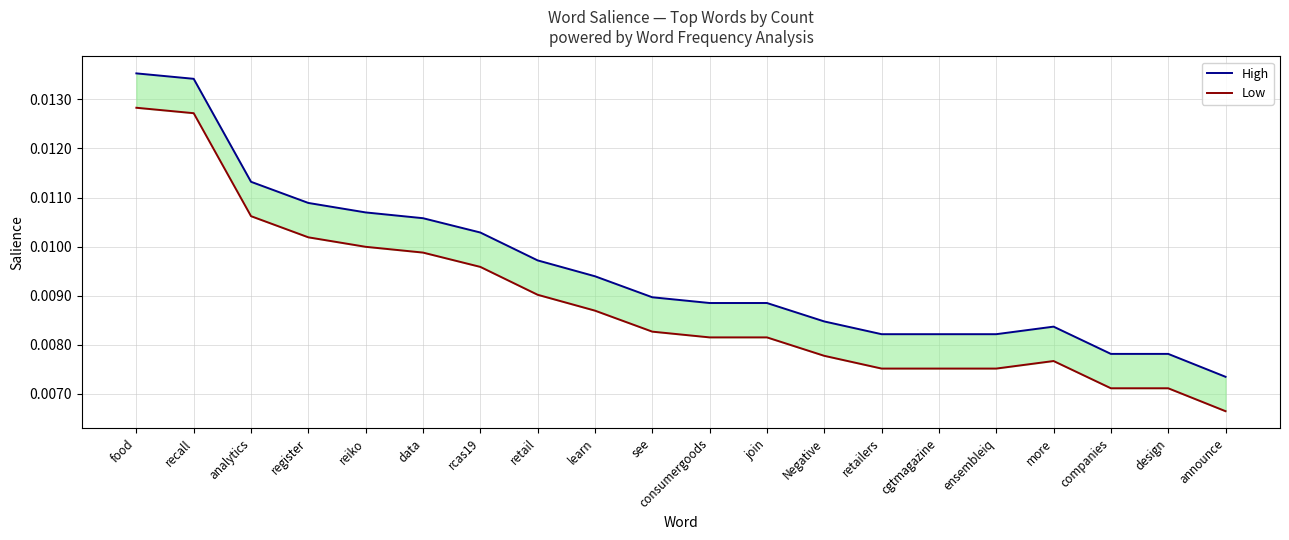

At data, list the series in order from smallest to largest.

Low, High